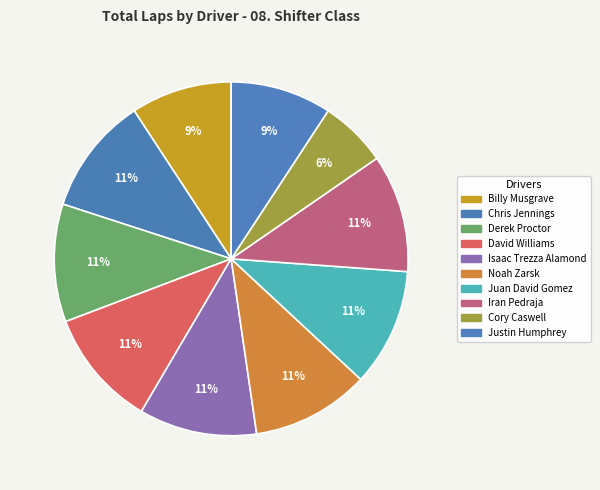

Do Justin Humphrey and Juan David Gomez together represent more than half of the pie?

No